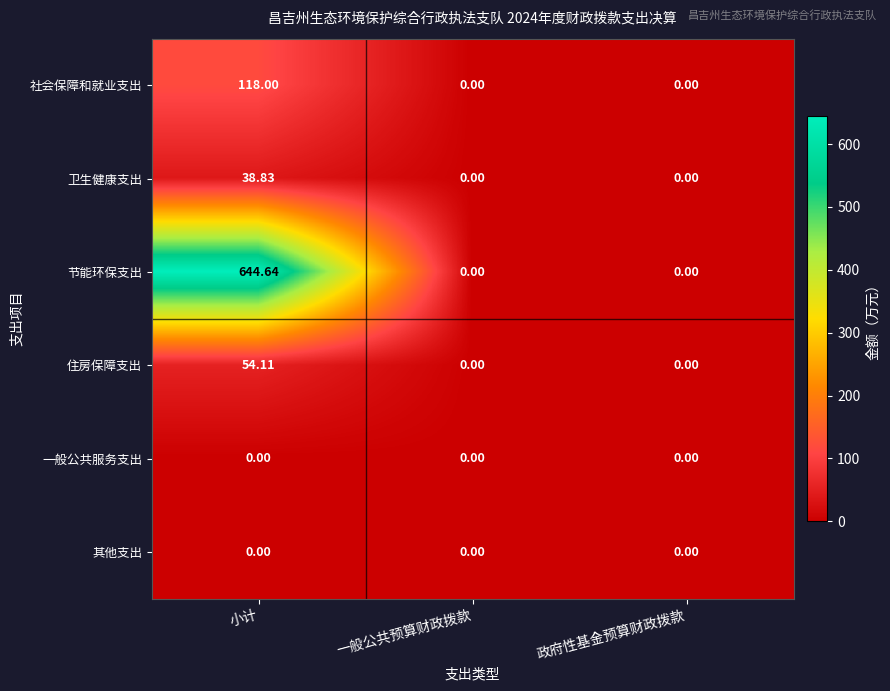

Which series has the largest total across all categories?

节能环保支出